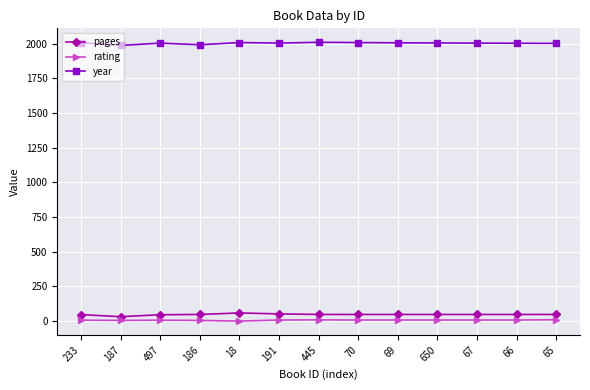

What is the sum of all pages values?

620